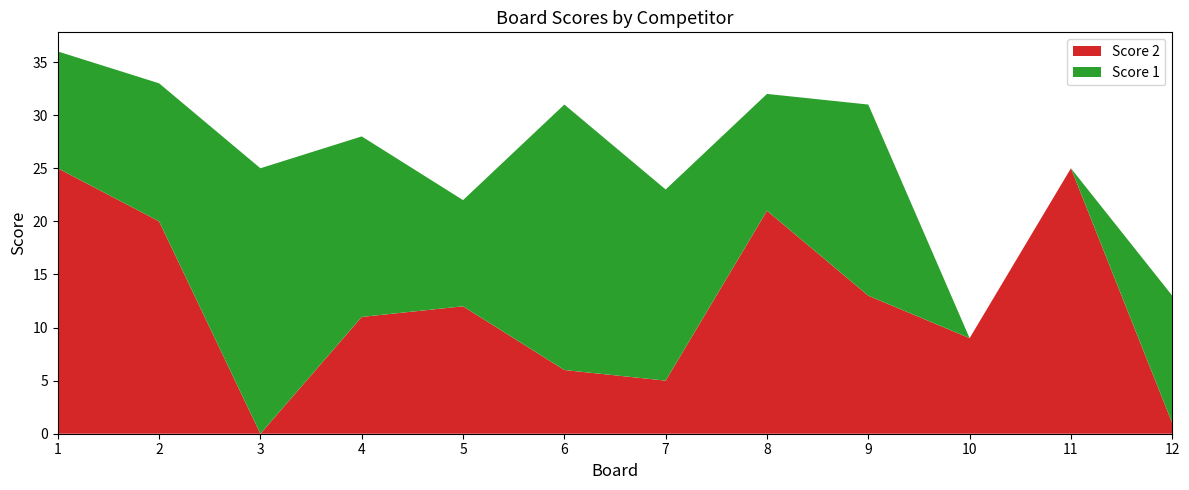

Reading left to right, list all the values displayed in this chart.

Score 1: 11	13	25	17	10	25	18	11	18	0	0	12
Score 2: 25	20	0	11	12	6	5	21	13	9	25	1